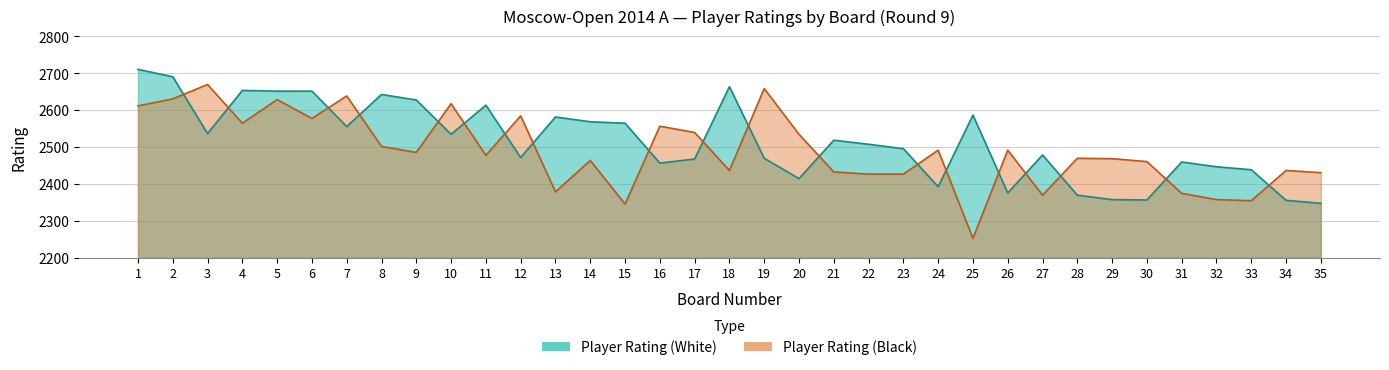

How many values in the Player Rating (Black) series exceed 2477?

17